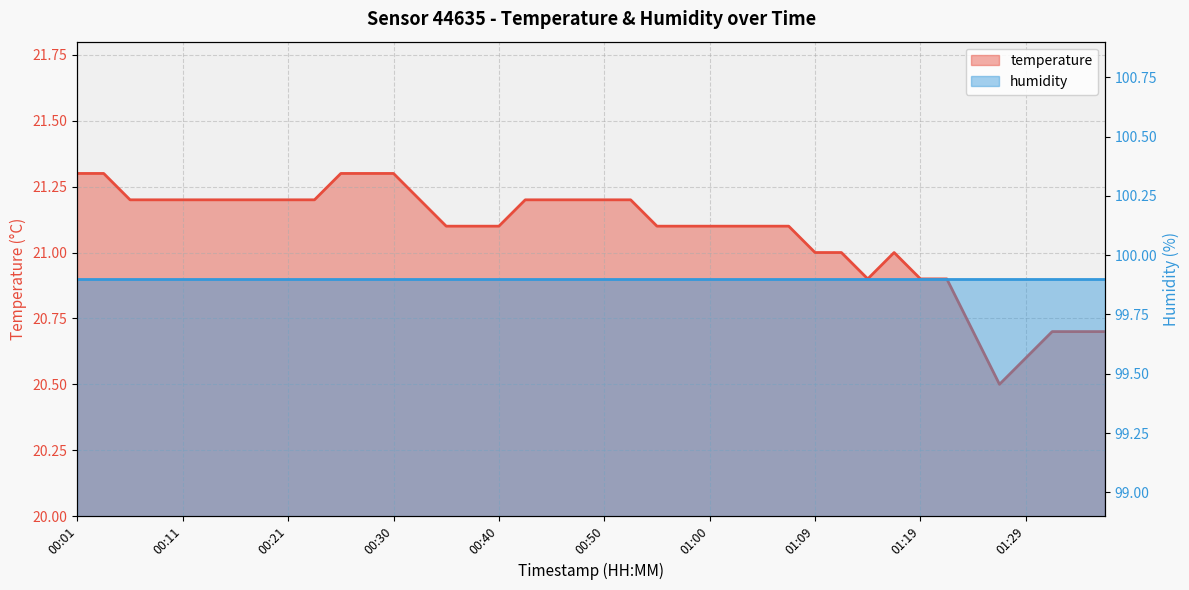

At which category does the chart reach its peak across all series?

00:01